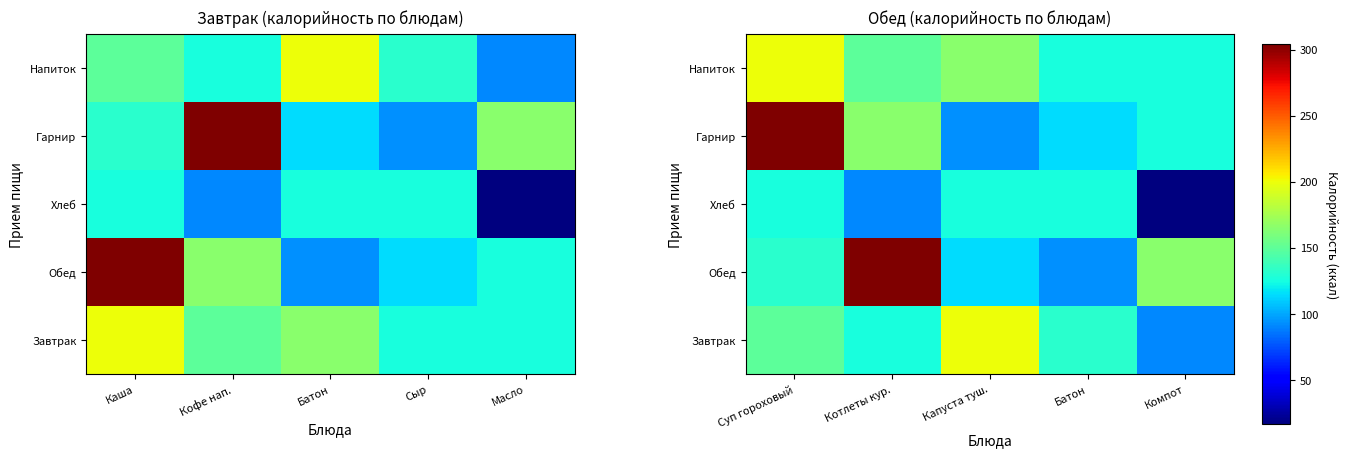

What is the minimum value for Завтрак?

91.0